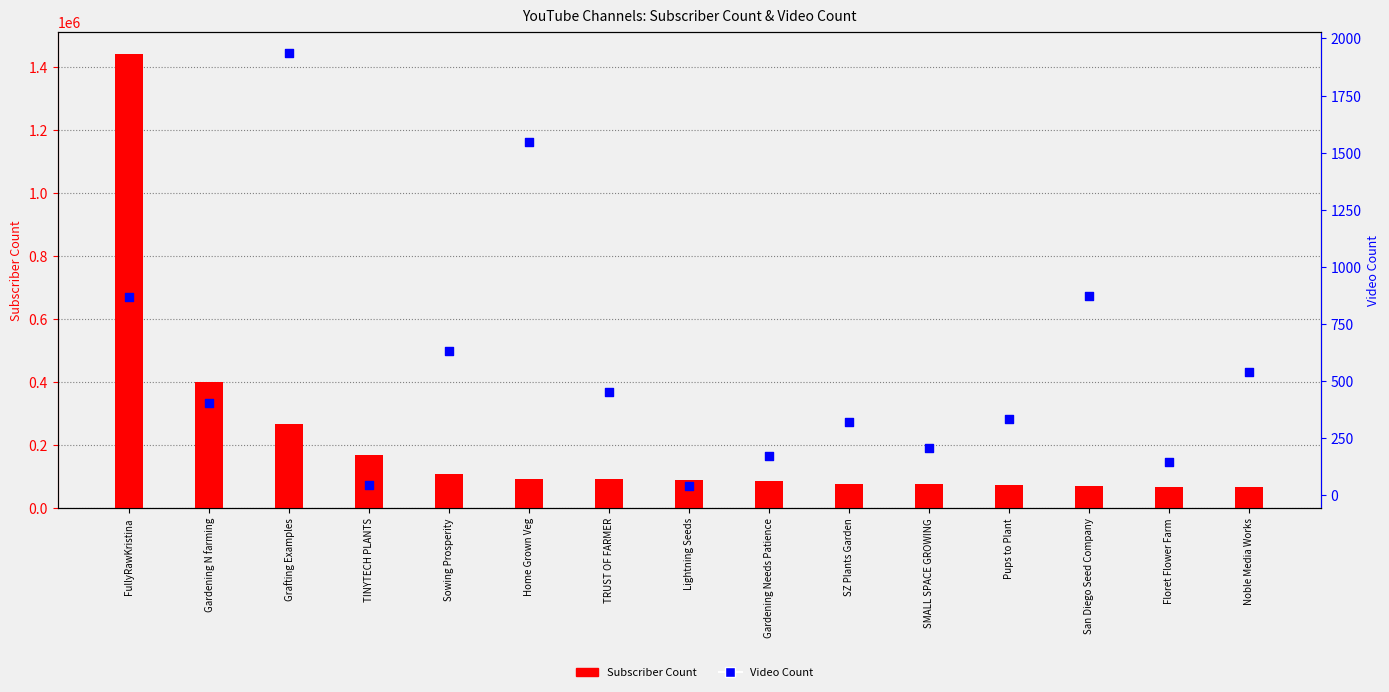

What is the total value across all series at TRUST OF FARMER?

91454